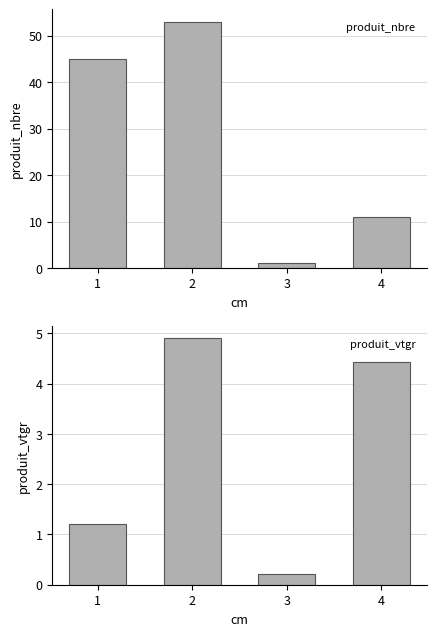

Rank the series at 2 from lowest to highest value.

produit_vtgr, produit_nbre